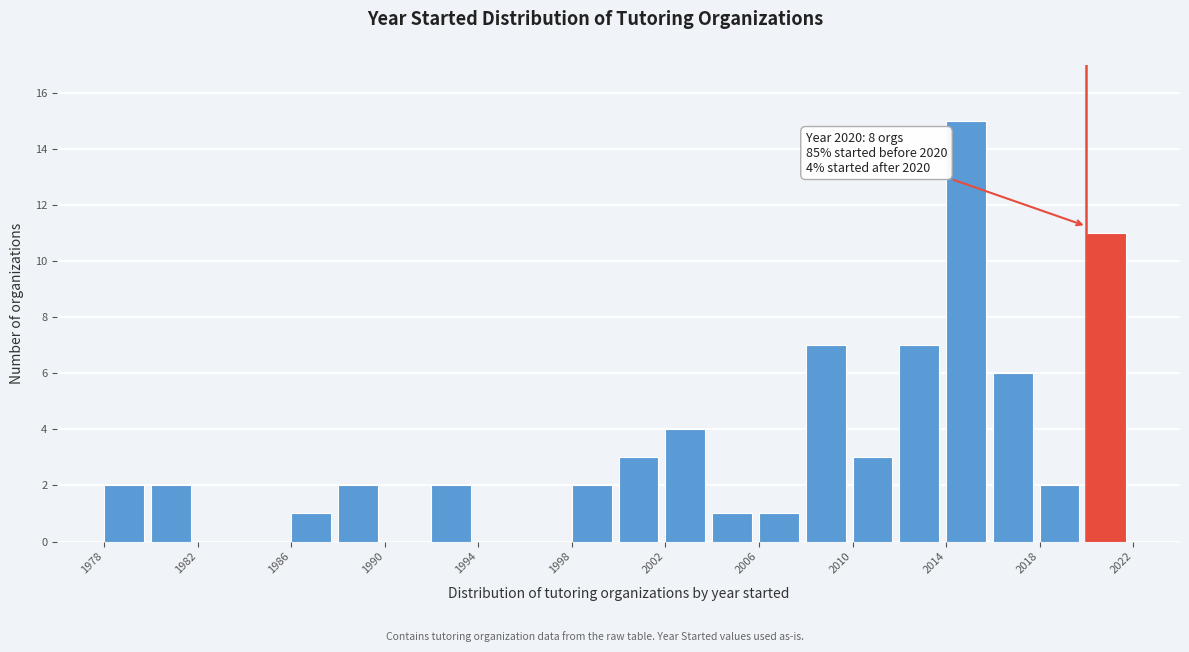

Over which range of the x-axis is the bar tallest?

2014 to 2016